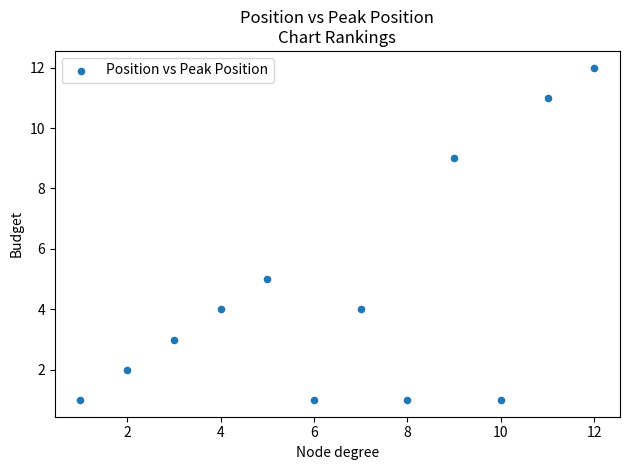

What is the range of X values (max minus min)?

11